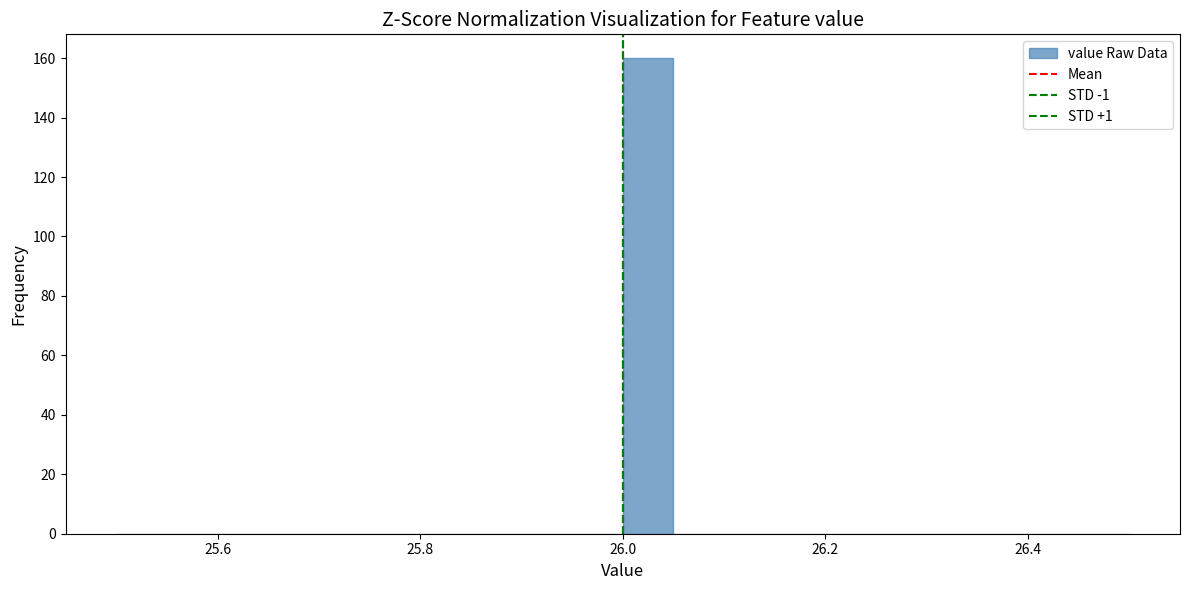

Read against the x-axis, roughly where is the centre of the tallest bar?

26.02